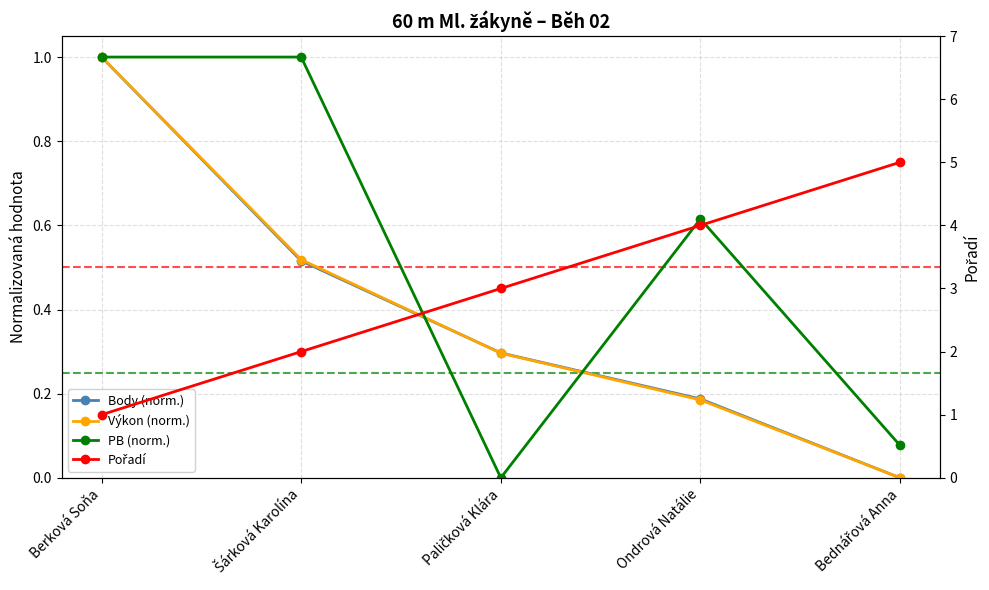

The value of PB (norm.) at Paličková Klára is 0.0. True or false?

True